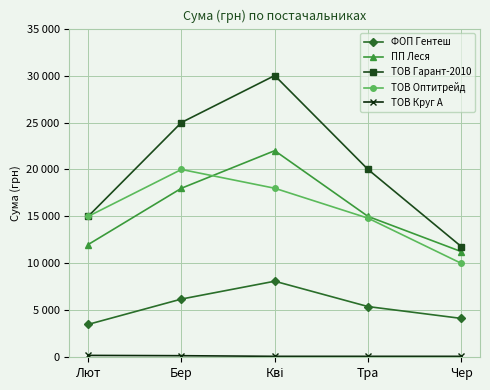

Count the number of data series in this chart.

5